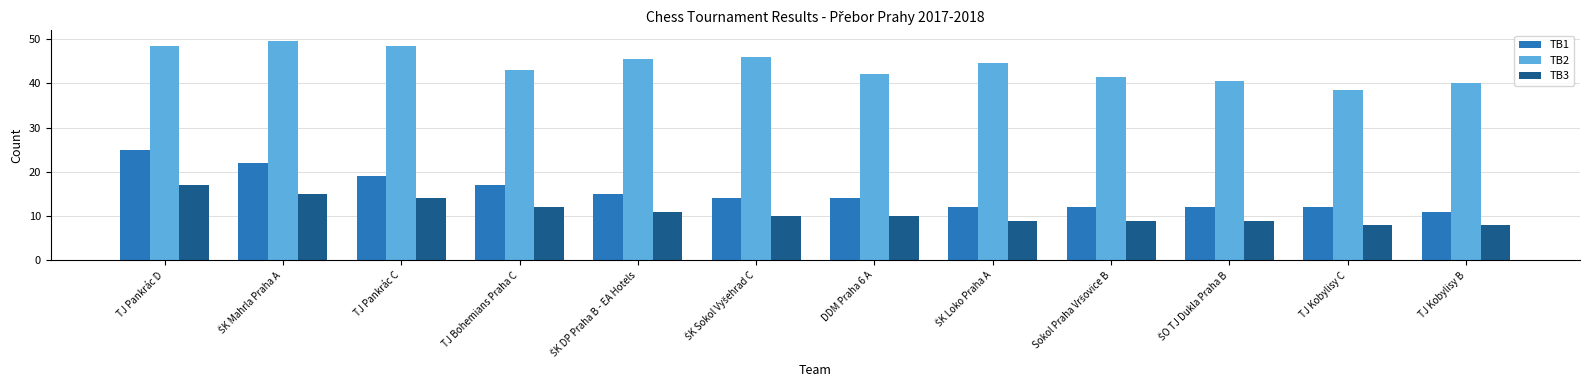

Reading left to right, list all the values displayed in this chart.

TB1: 25.0	22.0	19.0	17.0	15.0	14.0	14.0	12.0	12.0	12.0	12.0	11.0
TB2: 48.5	49.5	48.5	43.0	45.5	46.0	42.0	44.5	41.5	40.5	38.5	40.0
TB3: 17.0	15.0	14.0	12.0	11.0	10.0	10.0	9.0	9.0	9.0	8.0	8.0